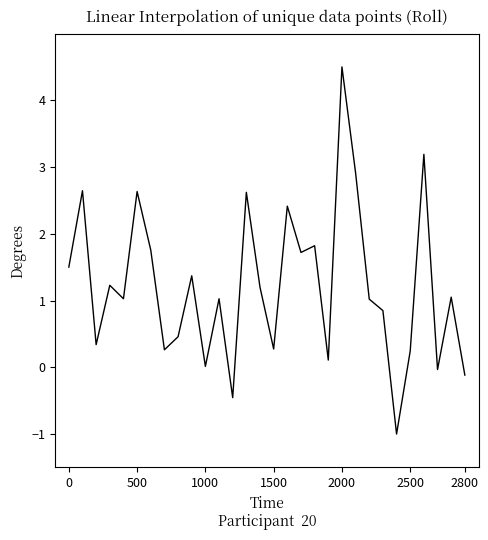

What is the maximum value shown in the chart?

4.5